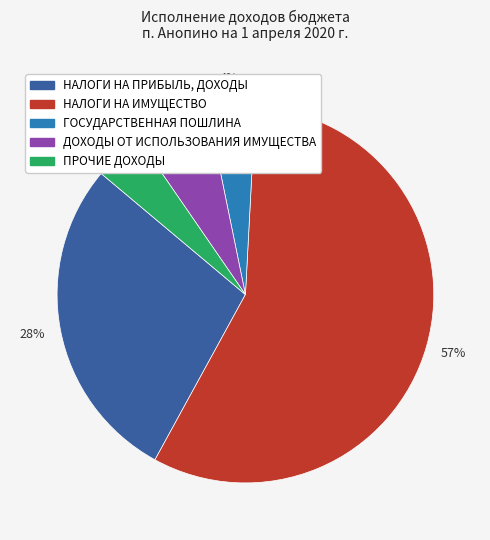

To the nearest percent, what percentage of the pie is ПРОЧИЕ ДОХОДЫ?

4%